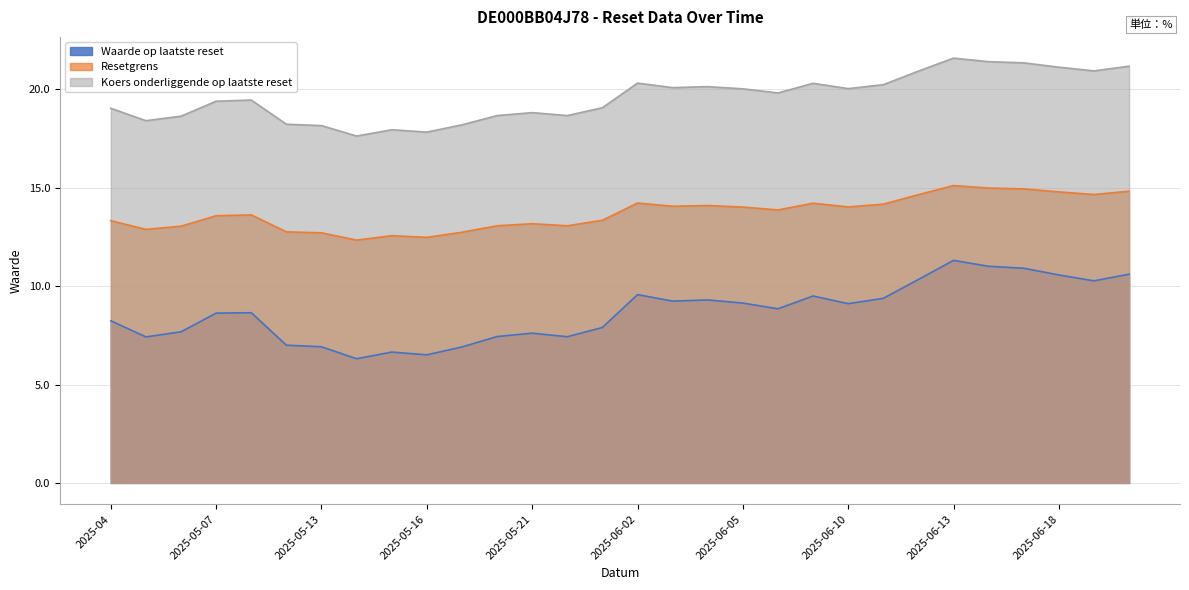

How many lines are shown in the chart?

3